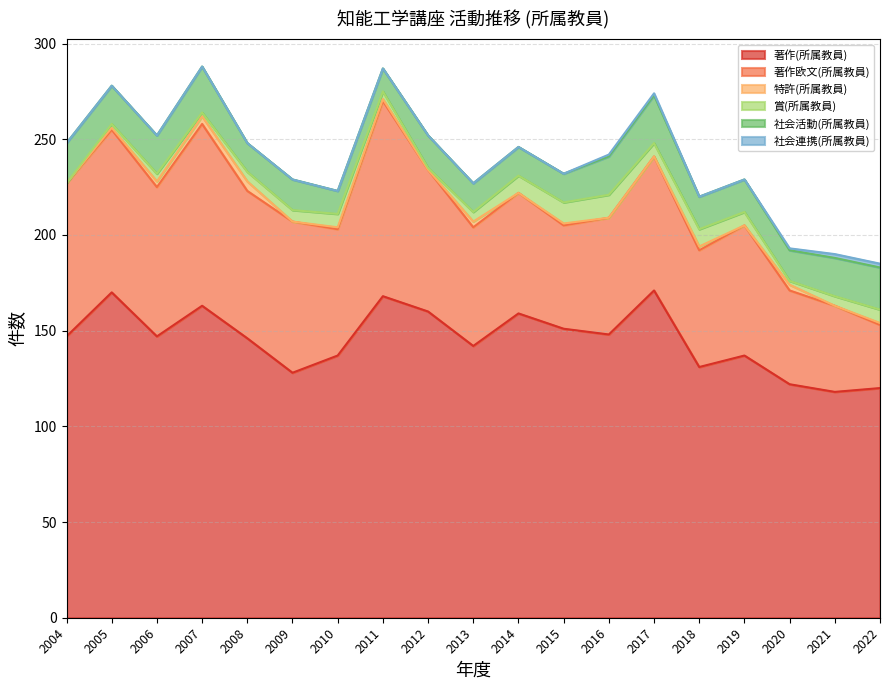

Does the chart have visible grid lines?

Yes